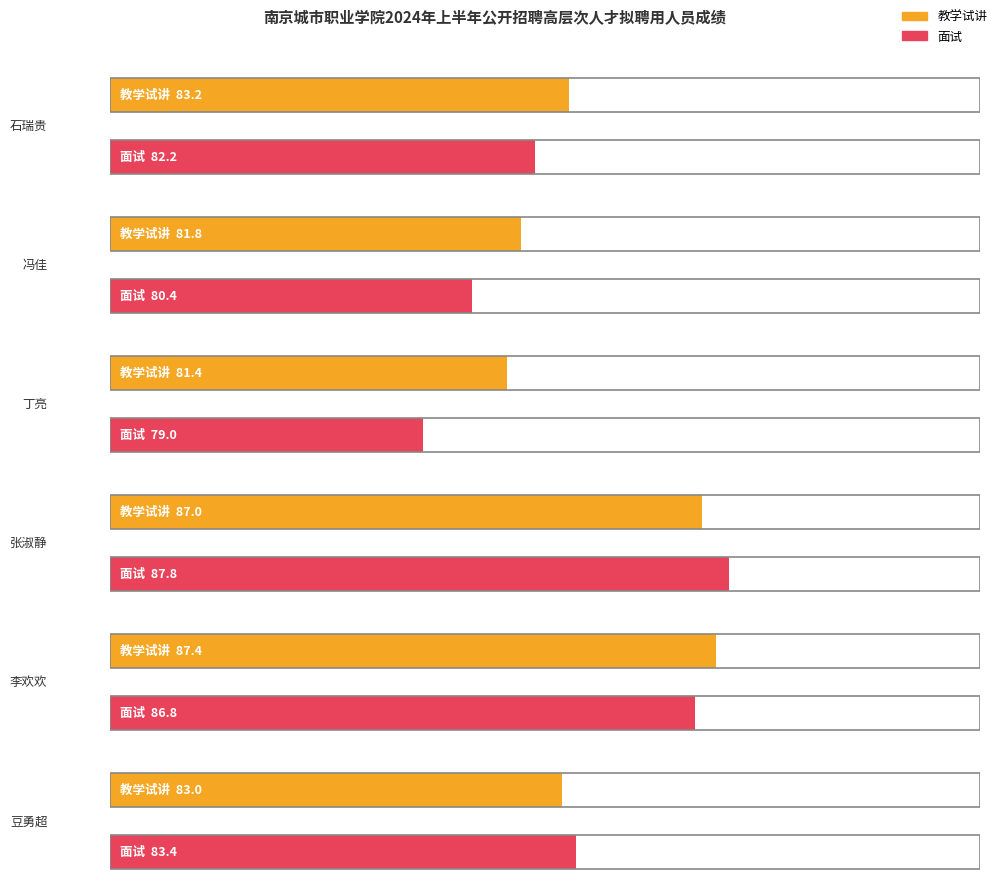

List the labels in order of 教学试讲 value, largest first.

李欢欢, 张淑静, 石瑞贵, 豆勇超, 冯佳, 丁亮